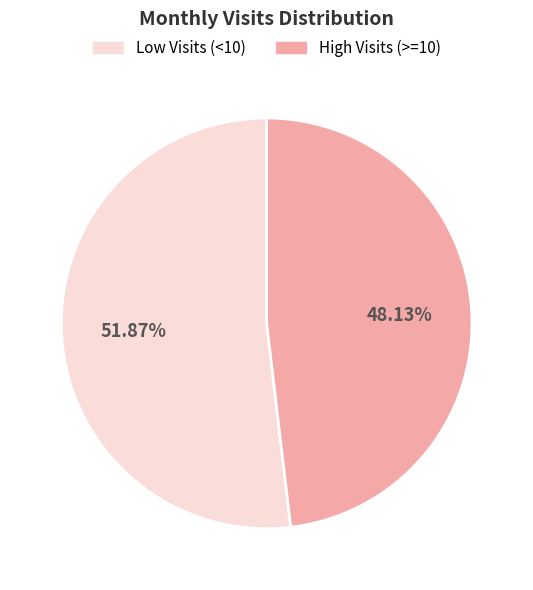

Does any single category account for the majority?

Yes